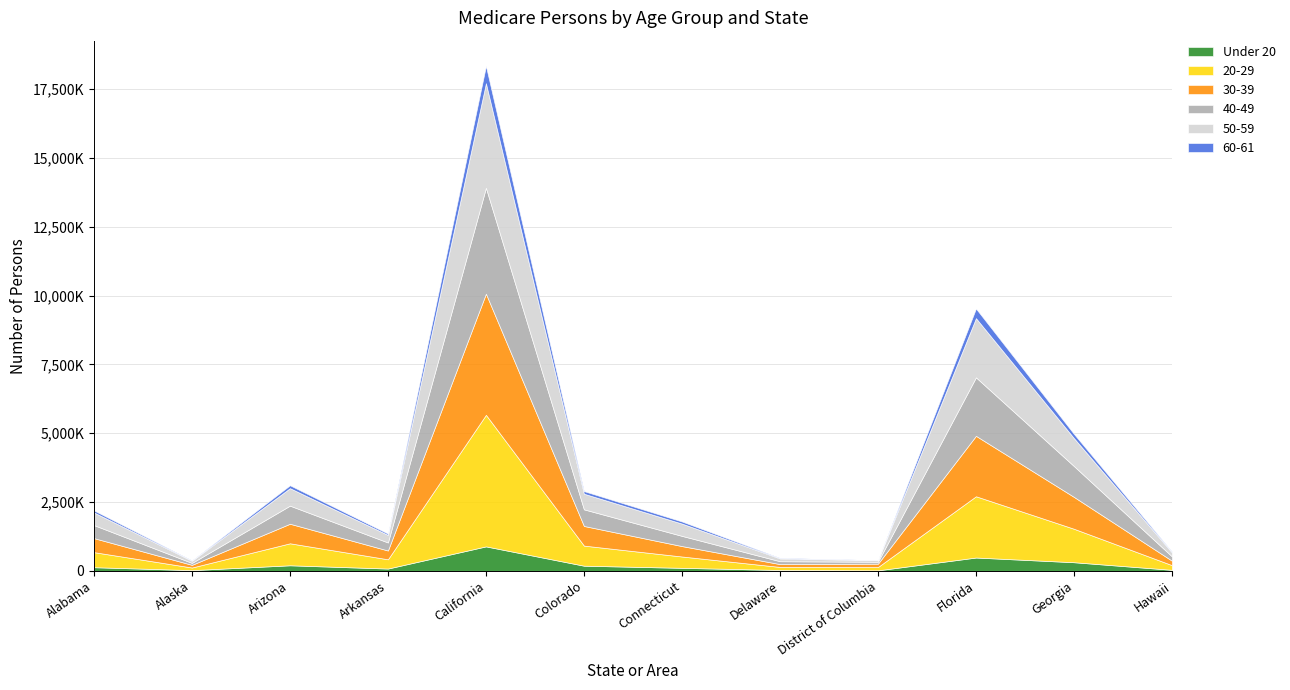

Which series has the largest total across all categories?

20-29